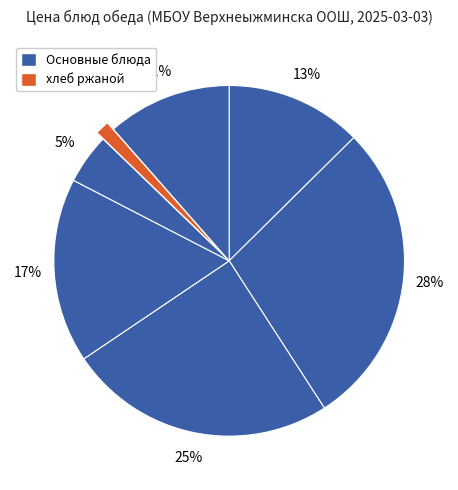

How many slices are in this pie chart?

7